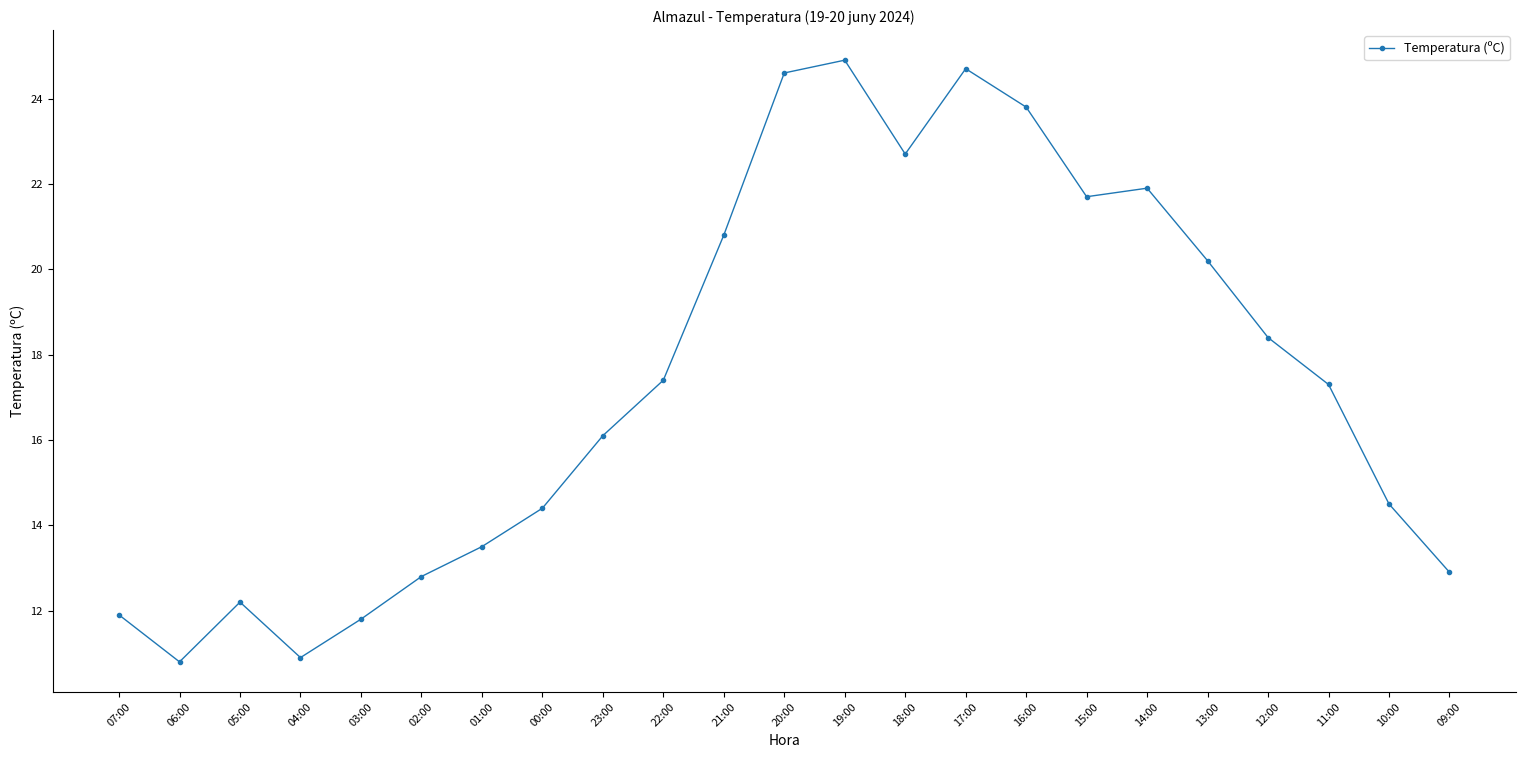

Which has a higher value, 14:00 or 00:00?

14:00